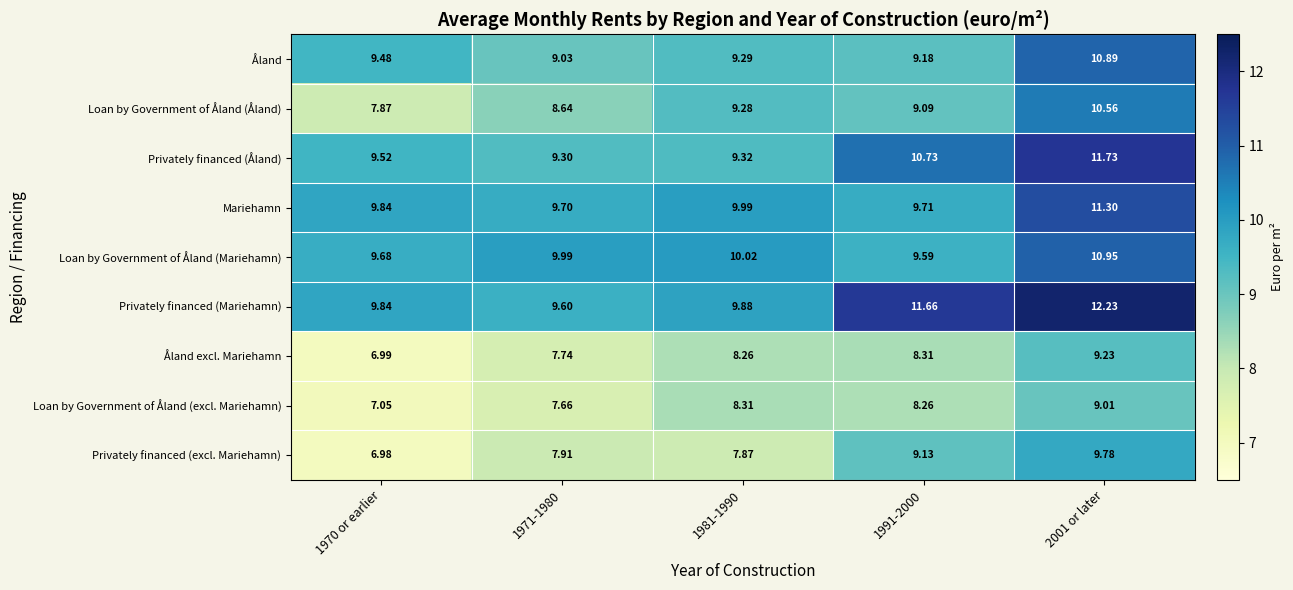

Which series has the largest total across all categories?

Privately financed (Mariehamn)